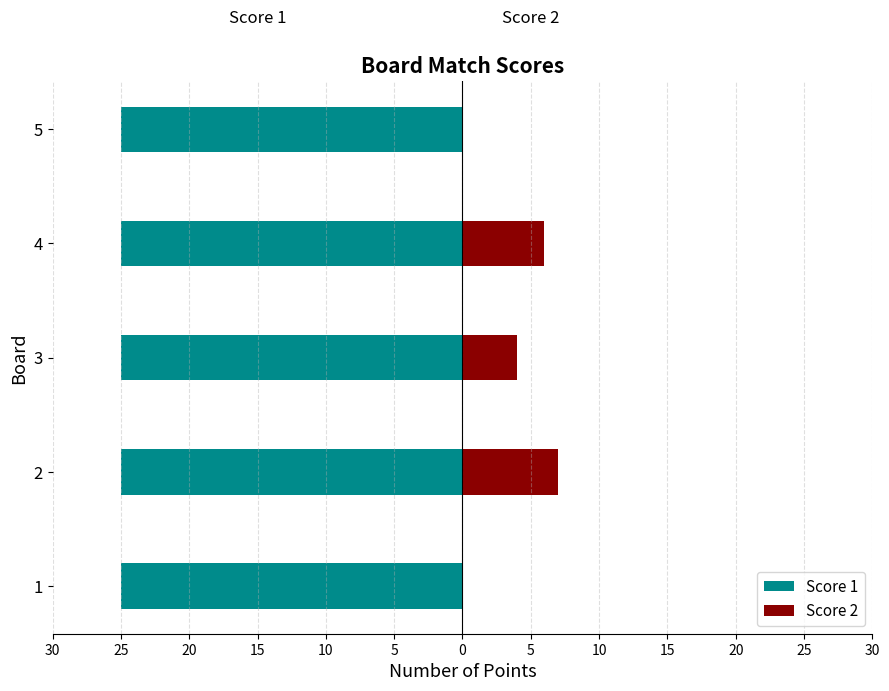

What is the spread (max minus min) of values at 25?

6.6